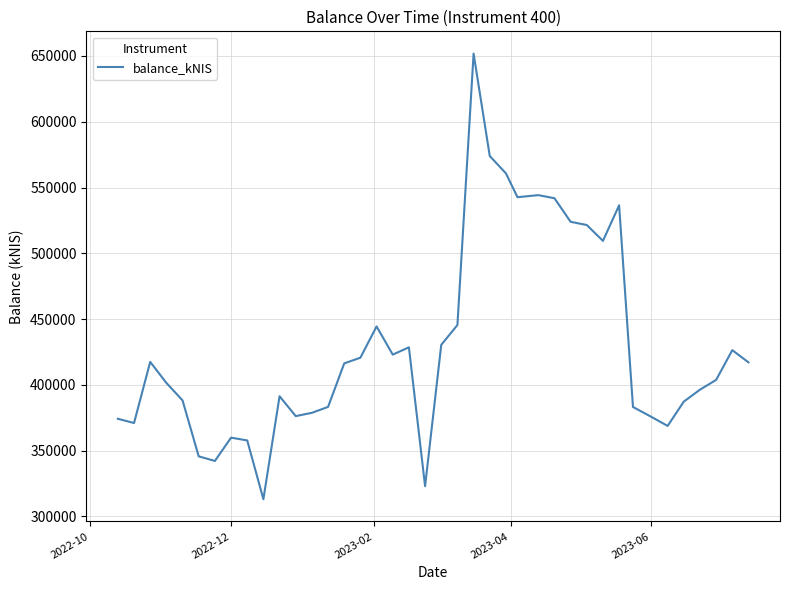

What is the greatest value displayed?

651792.4